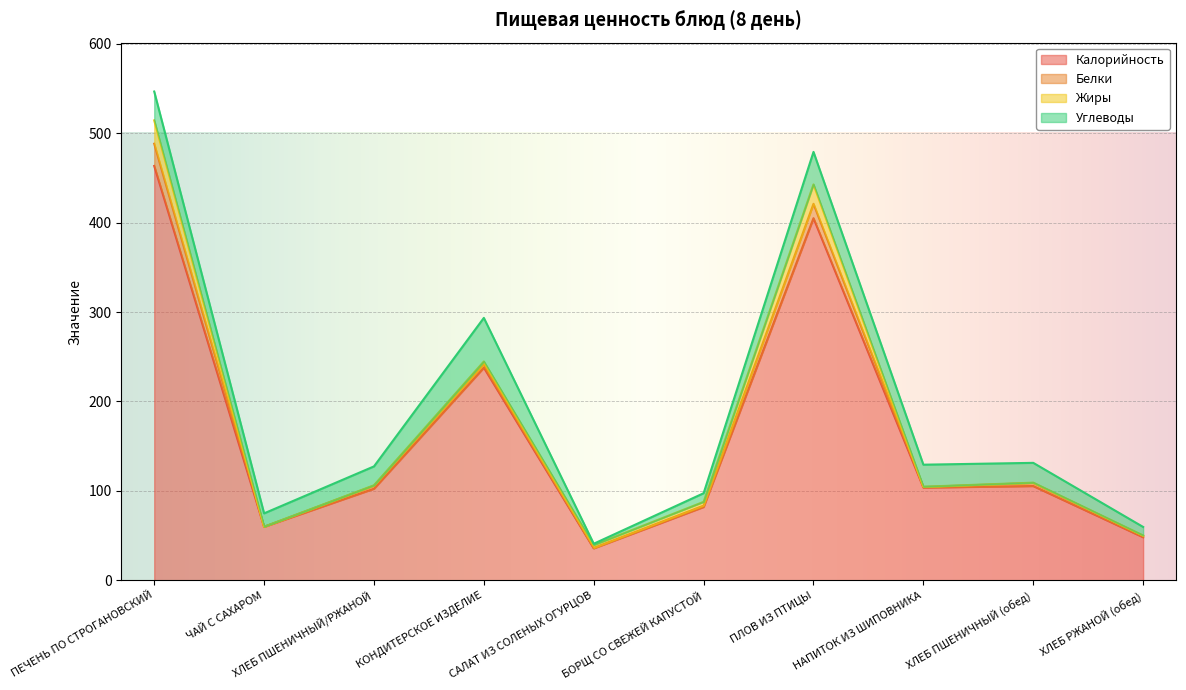

Between ЧАЙ С САХАРОМ and КОНДИТЕРСКОЕ ИЗДЕЛИЕ, which series saw the biggest shift?

Калорийность